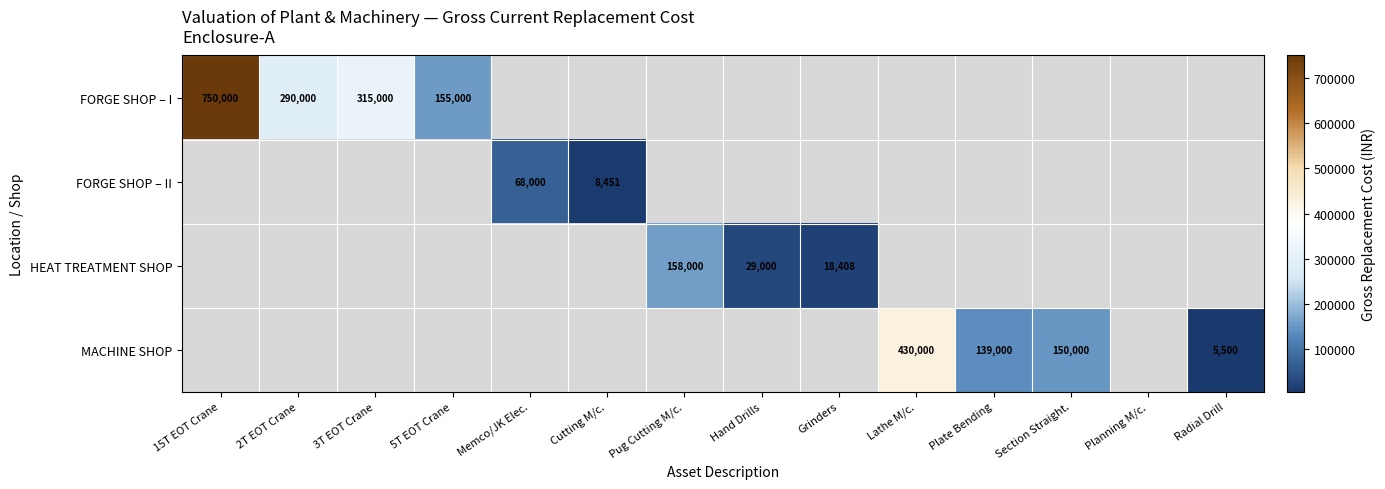

The HEAT TREATMENT SHOP series shows 12391 at Grinders. True or false?

False